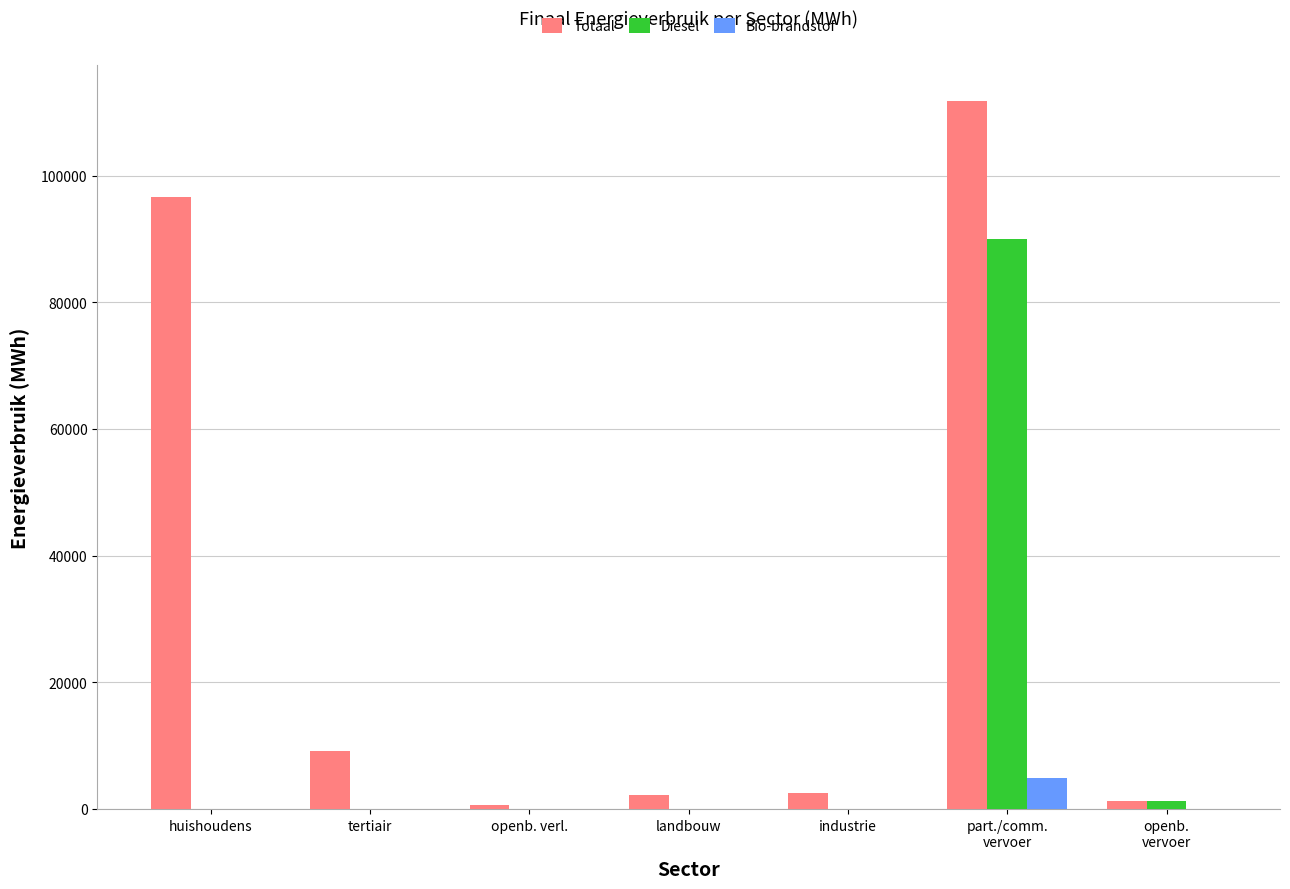

What is the total value across all series at openb.
vervoer?

2528.1